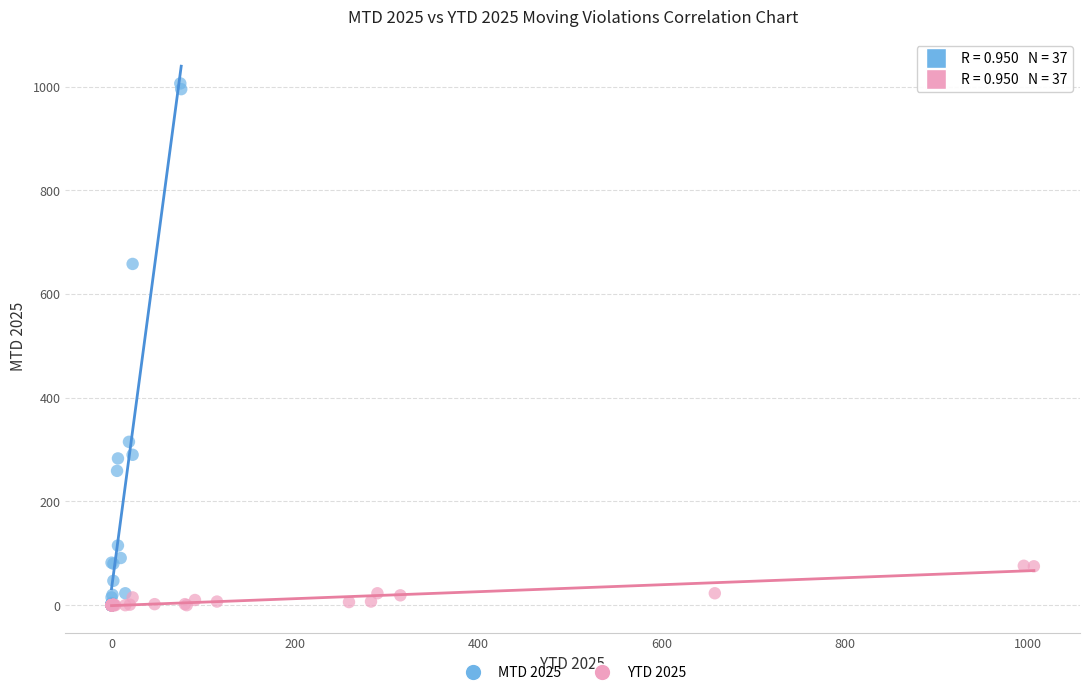

Which series contains the highest Y value?

MTD 2025